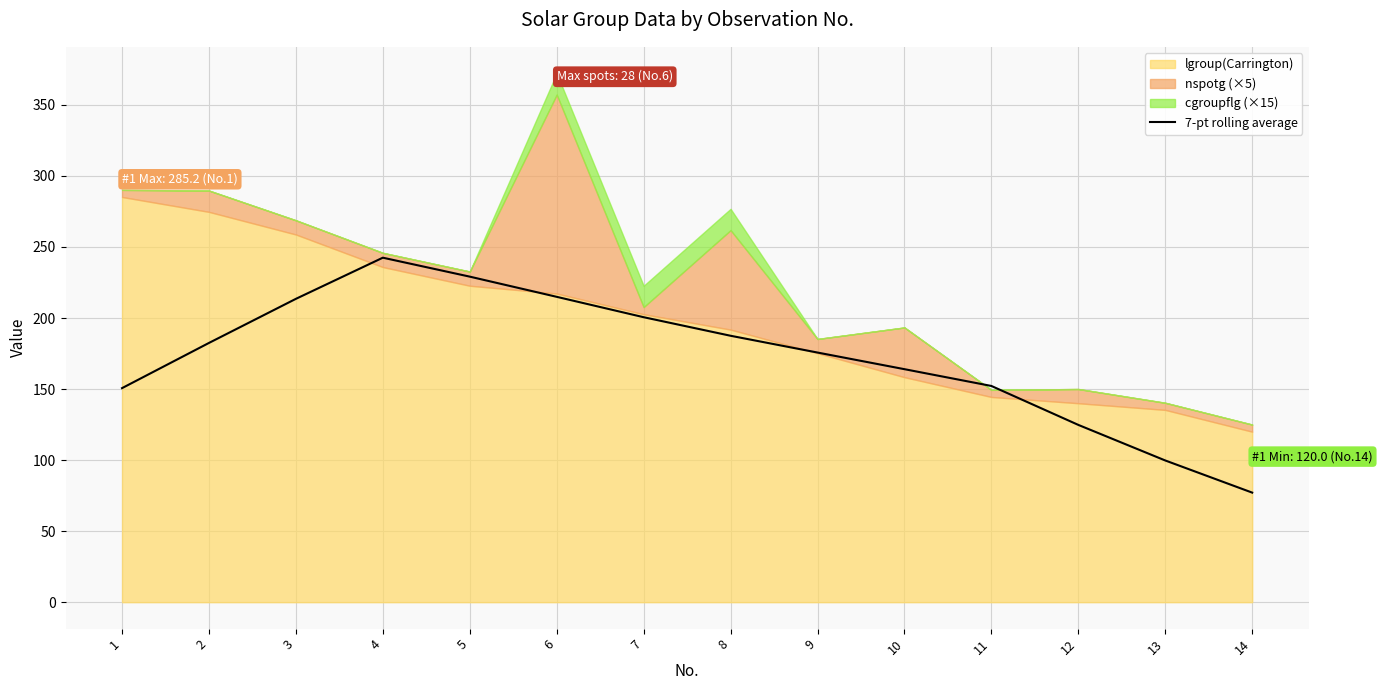

At which label is the value closest to 159?

10